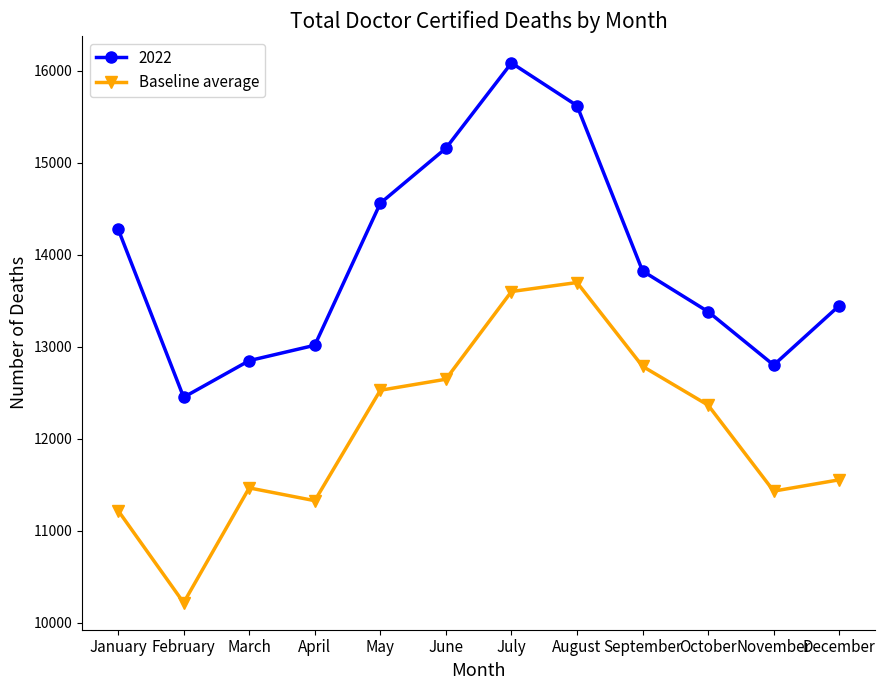

What is the spread (max minus min) of values at September?

1036